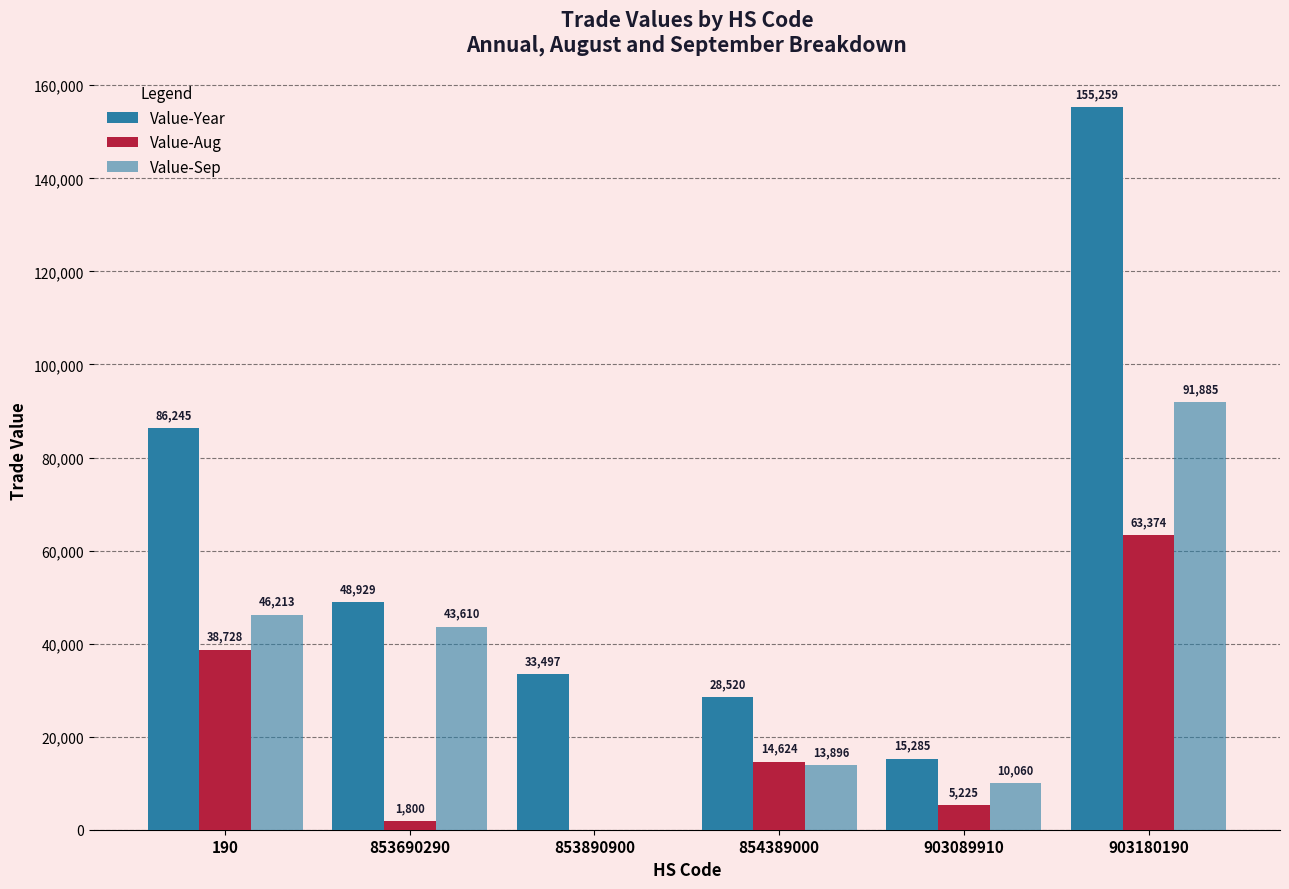

What is the approximate value of Value-Year at 903180190, to the nearest 100?

155300